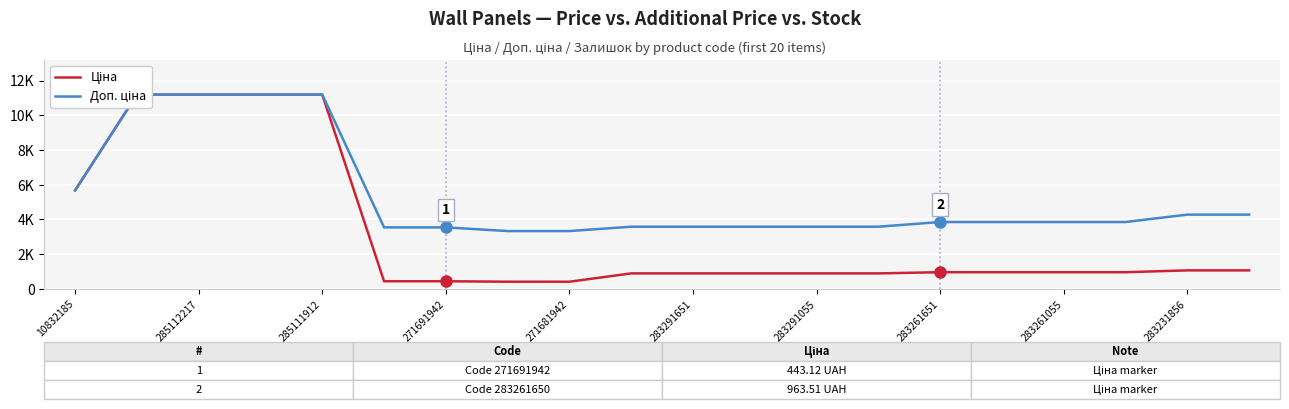

At which label does Доп. ціна first exceed 3854?

10832185